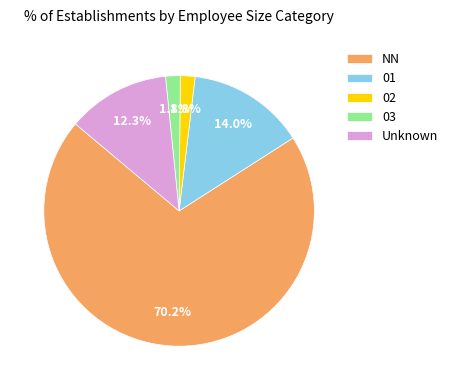

Which slice is the largest?

NN